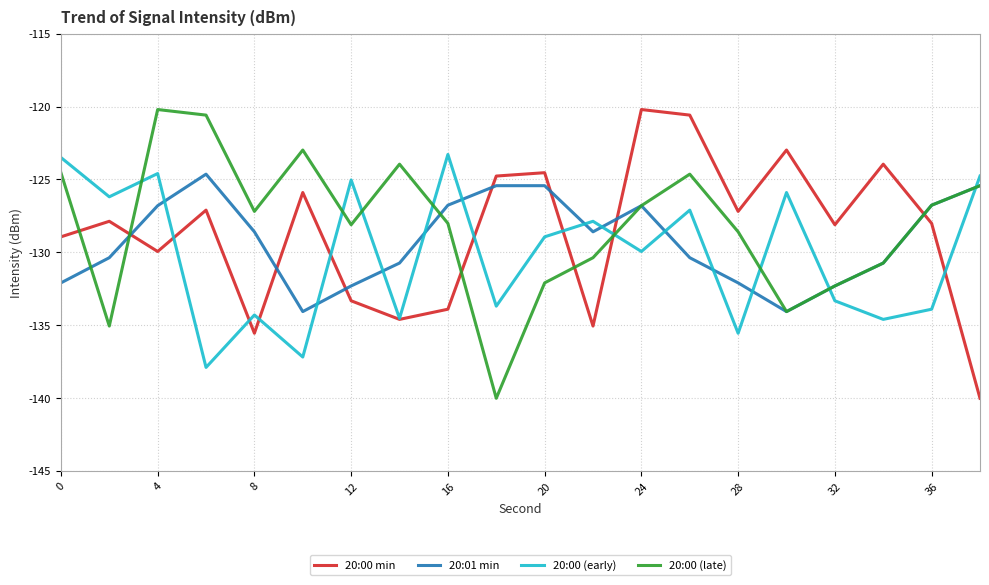

After their last crossing, which series has the higher values: 20:00 (early) or 20:00 (late)?

20:00 (early)